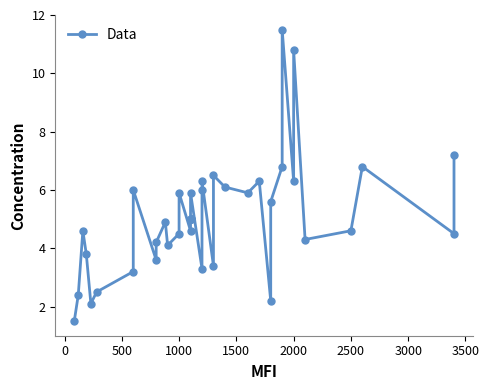

How many categories are shown in the chart?

39